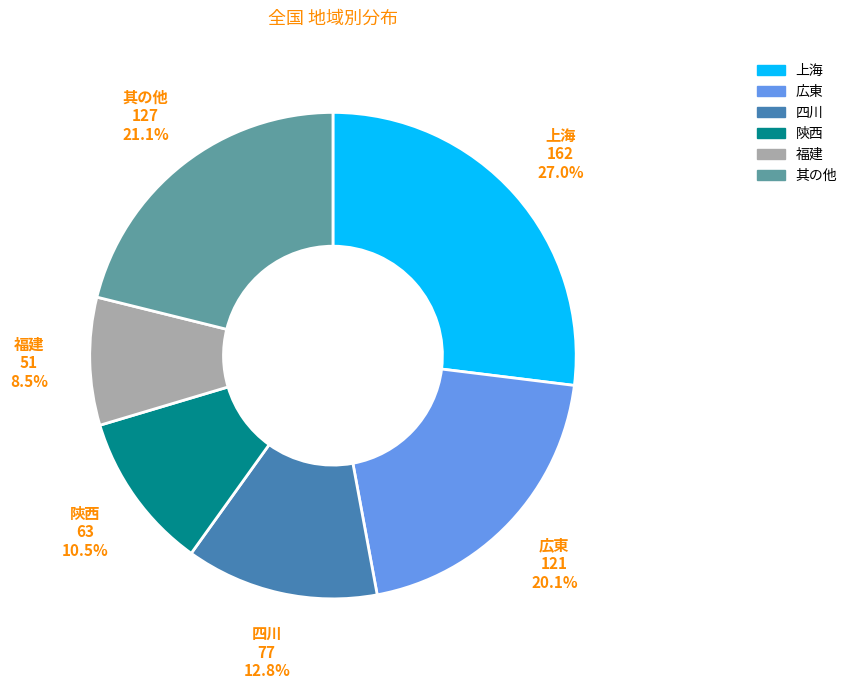

What percentage is the 広東 slice, to the nearest percent?

20%